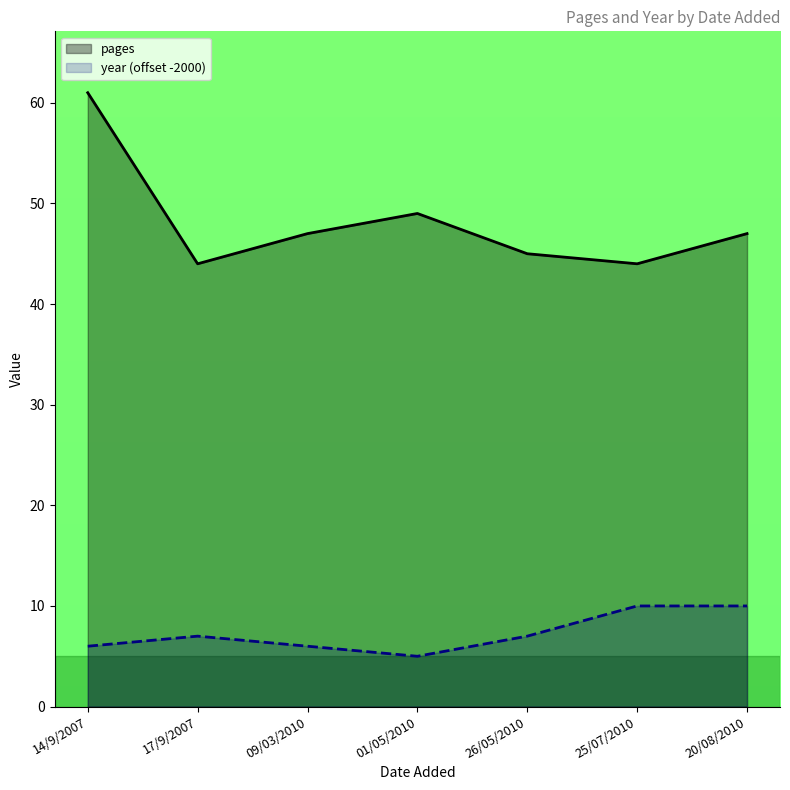

Which series has the largest total across all categories?

pages